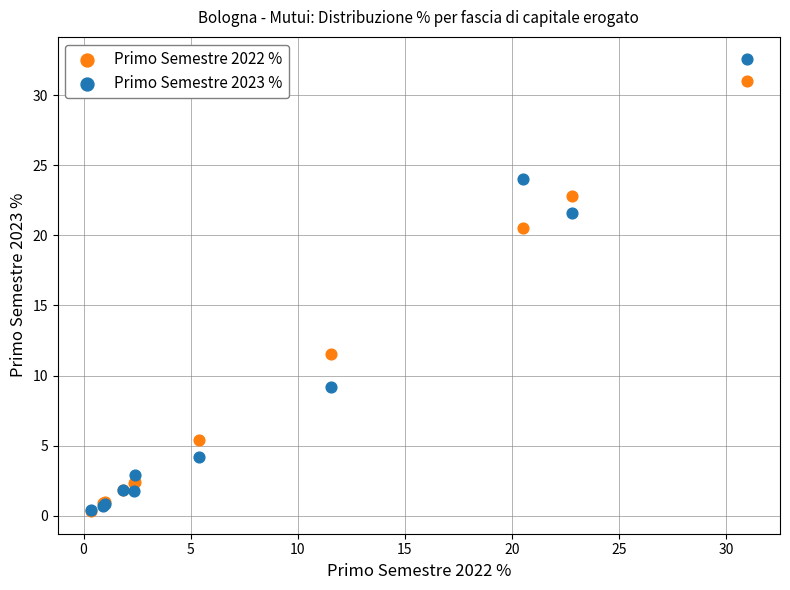

Which series has the largest Y range (max minus min)?

Primo Semestre 2023 %